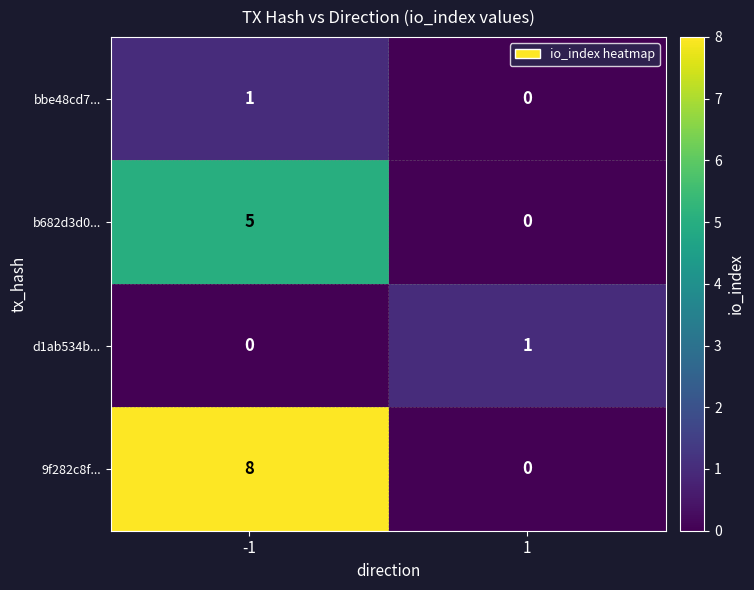

Rank the categories by d1ab534b... value from highest to lowest.

1, -1